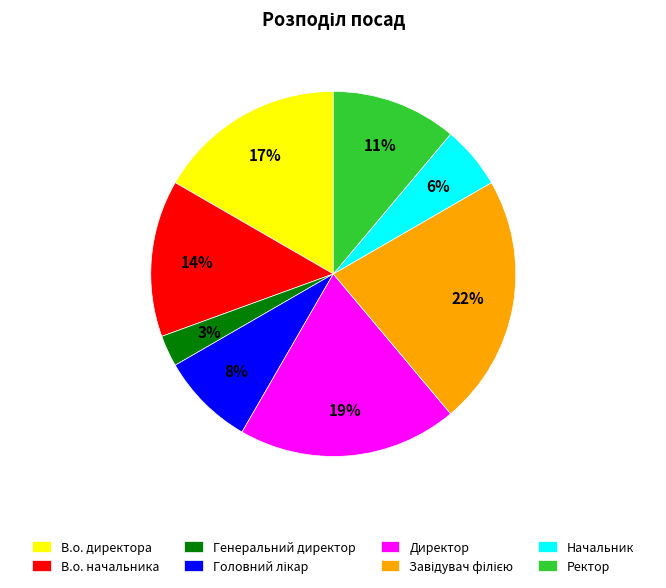

To the nearest percent, what portion does В.о. директора represent?

17%